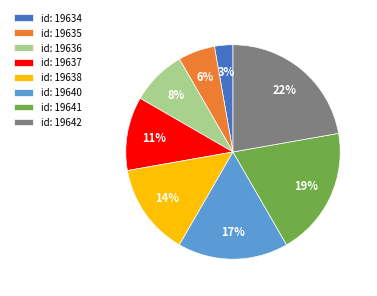

Approximately how many times larger is the value at id: 19636 compared to id: 19642?

0.4